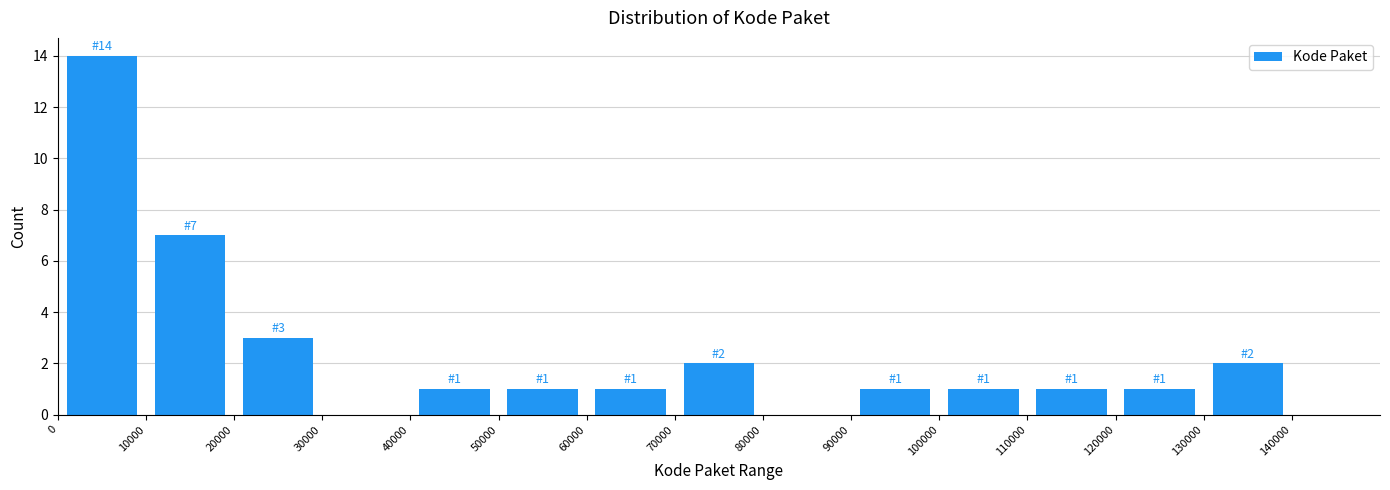

Which range on the x-axis has the tallest bar?

0 to 10000